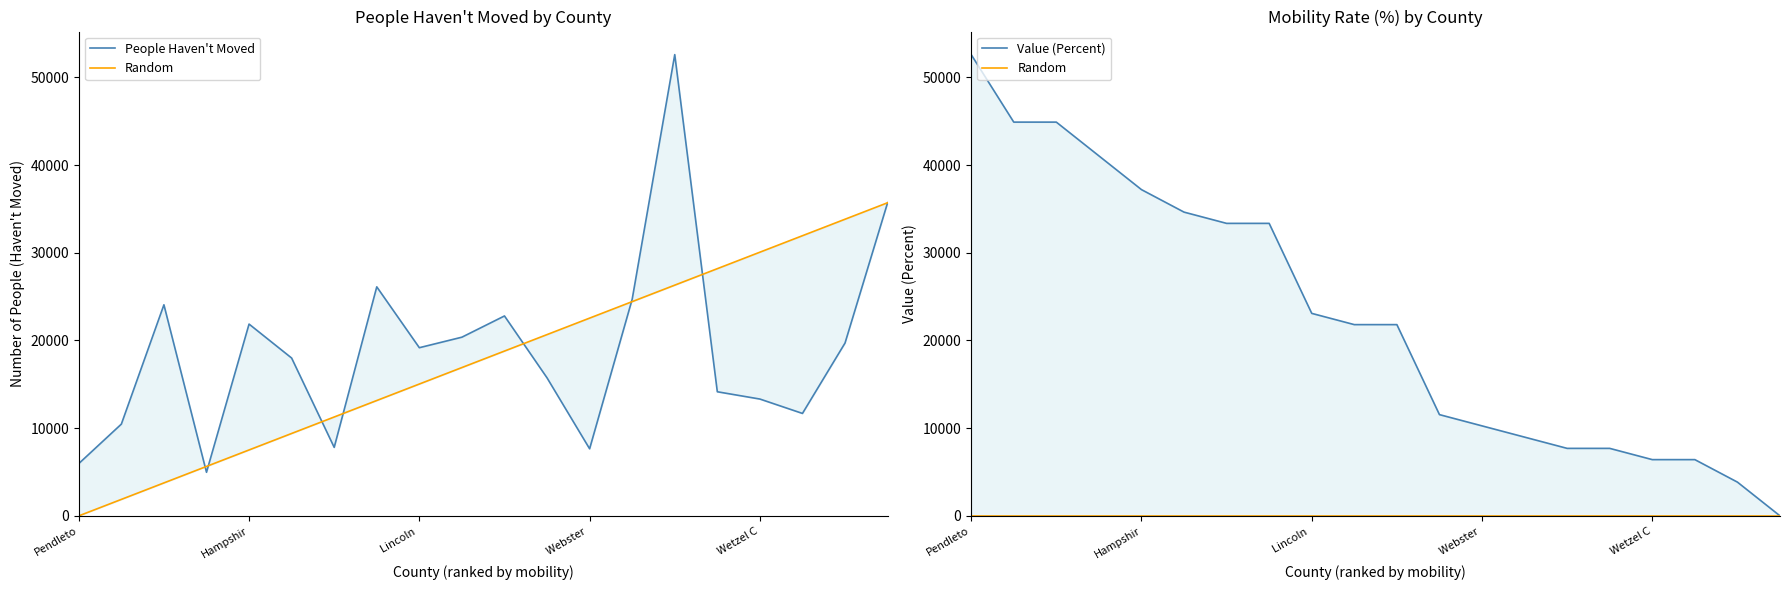

Is it true that Value (Percent) equals 45616.6 at 7?

False